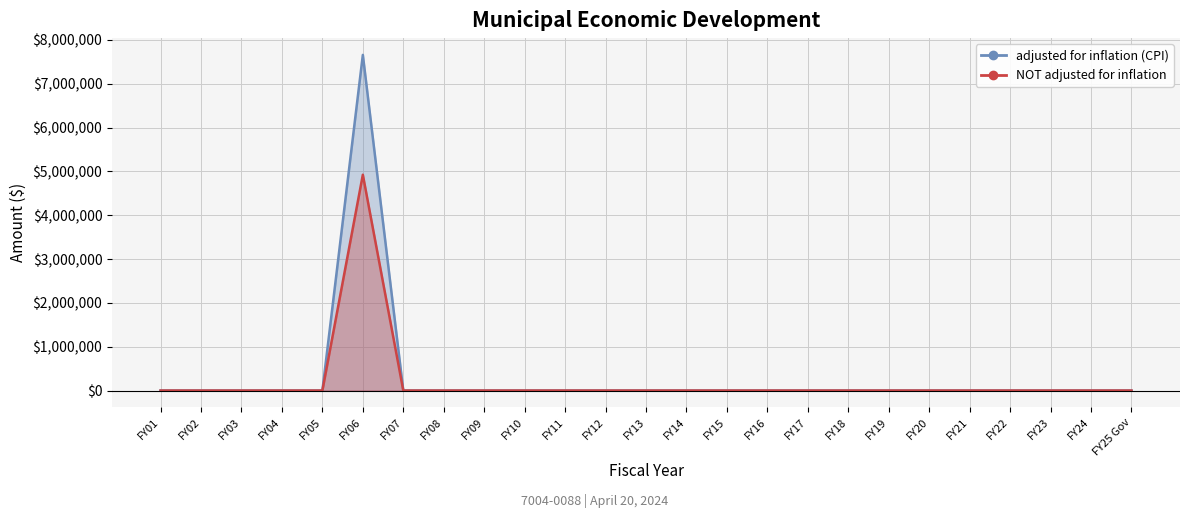

The adjusted for inflation (CPI) series shows 0 at FY23. True or false?

True